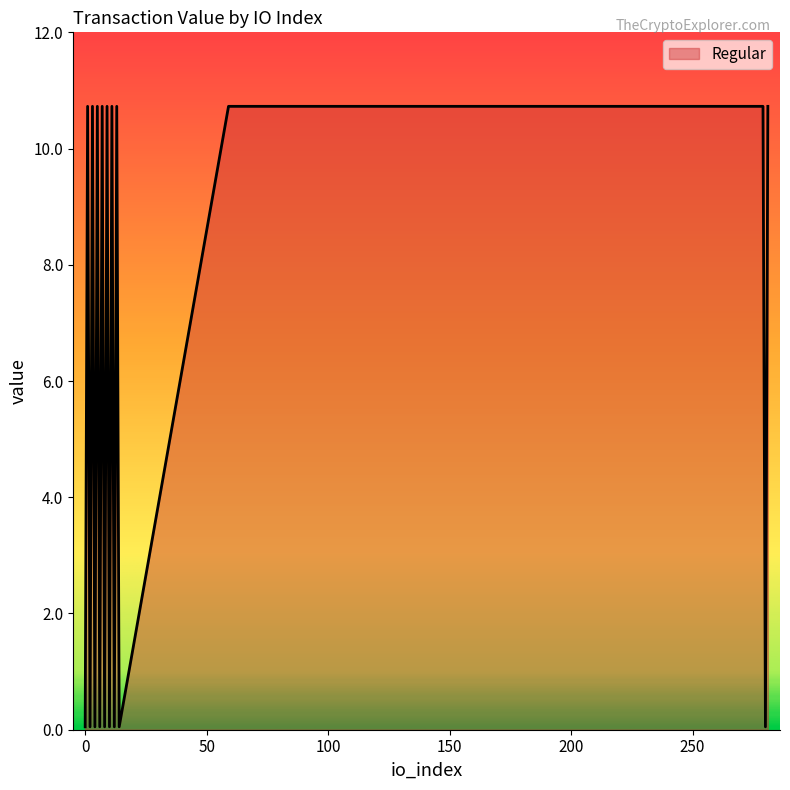

What is the greatest value displayed?

10.7